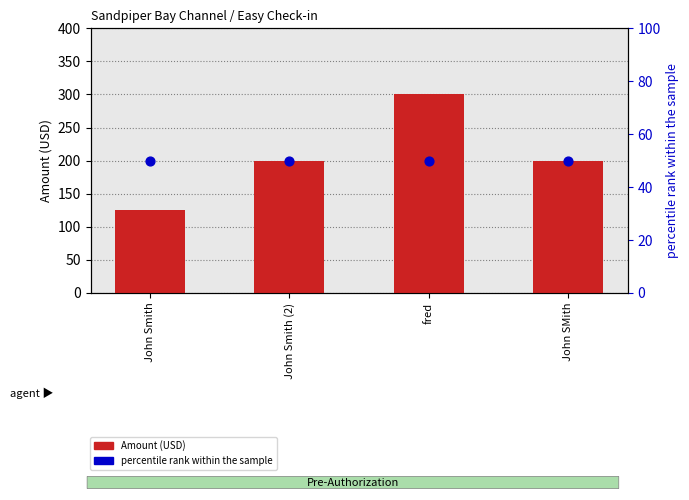

At how many categories does at least one series exceed 115?

4